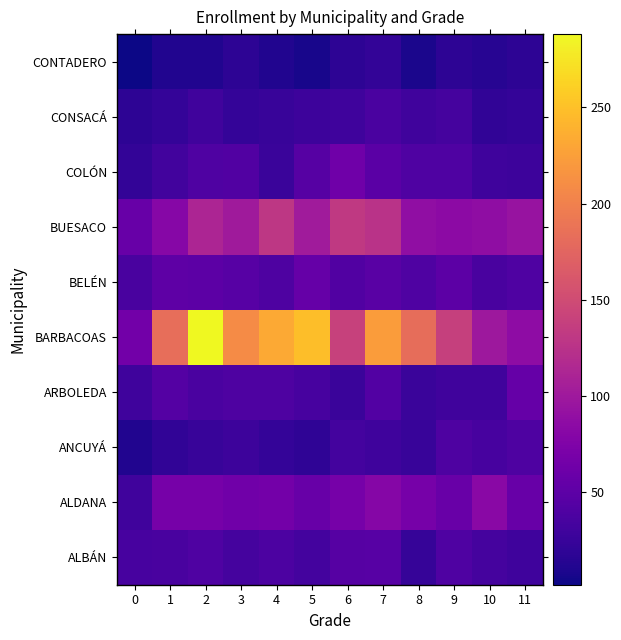

Reading right to left, extract all data points from this chart.

ALBÁN: 11=29	10=34	9=40	8=24	7=46	6=45	5=33	4=38	3=34	2=40	1=36	0=35
ALDANA: 11=57	10=83	9=58	8=69	7=80	6=68	5=57	4=66	3=64	2=68	1=69	0=30
ANCUYÁ: 11=39	10=35	9=39	8=25	7=29	6=33	5=19	4=23	3=28	2=25	1=20	0=12
ARBOLEDA: 11=56	10=31	9=31	8=26	7=43	6=26	5=35	4=39	3=39	2=37	1=44	0=29
BARBACOAS: 11=86	10=99	9=139	8=182	7=223	6=140	5=248	4=233	3=209	2=288	1=184	0=65
BELÉN: 11=40	10=36	9=49	8=41	7=47	6=42	5=56	4=39	3=46	2=50	1=51	0=36
BUESACO: 11=94	10=87	9=85	8=89	7=126	6=132	5=102	4=130	3=101	2=112	1=81	0=57
COLÓN: 11=28	10=29	9=41	8=41	7=48	6=63	5=45	4=26	3=42	2=41	1=32	0=22
CONSACÁ: 11=23	10=20	9=34	8=30	7=37	6=29	5=28	4=25	3=23	2=31	1=23	0=18
CONTADERO: 11=18	10=15	9=18	8=8	7=22	6=18	5=7	4=11	3=18	2=12	1=12	0=2